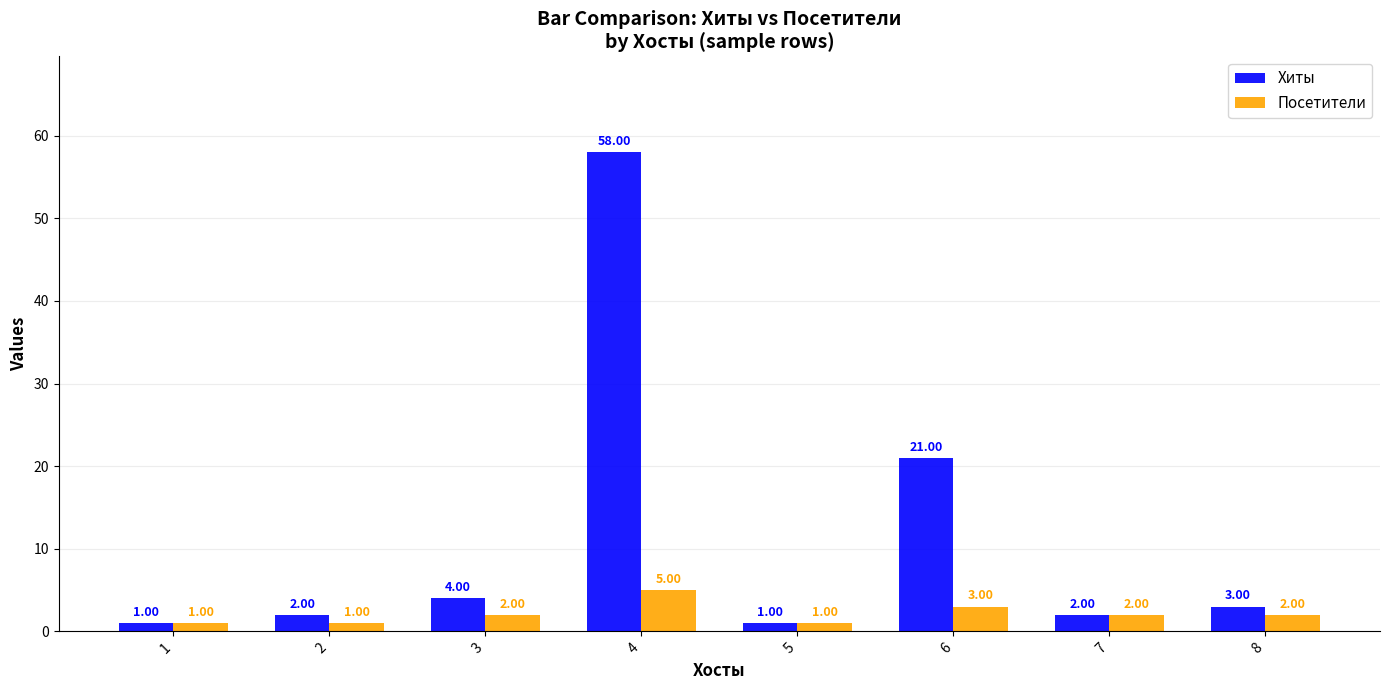

What is the value of the Посетители bar at the 4th from the left?

5